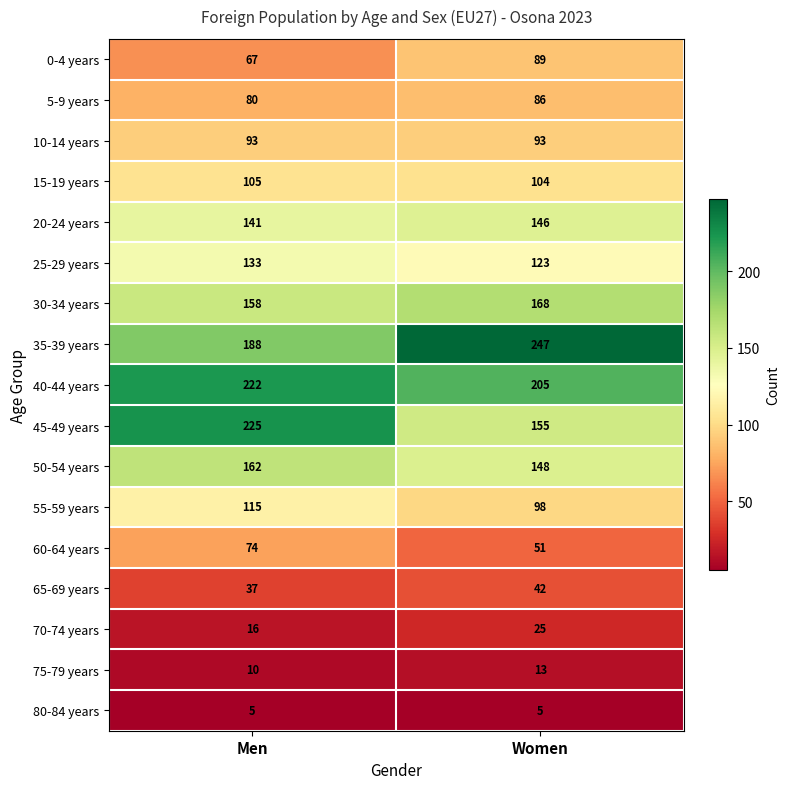

What is the difference between the maximum and minimum values in the 5-9 years series?

6